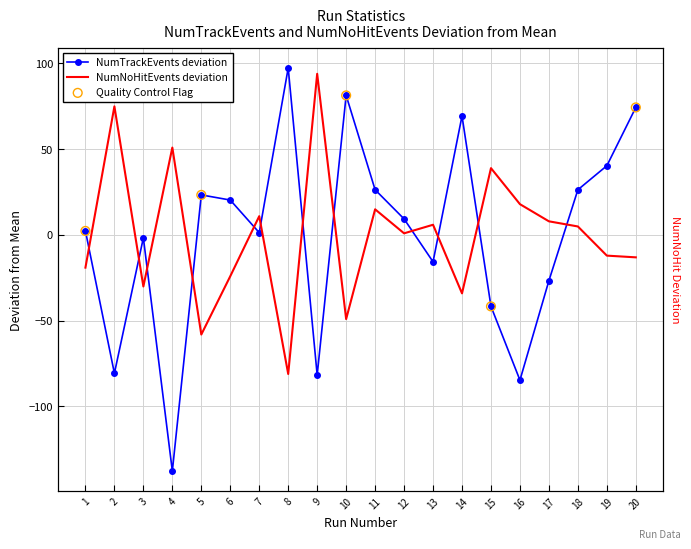

Which series has the widest spread of Y values?

NumTrackEvents